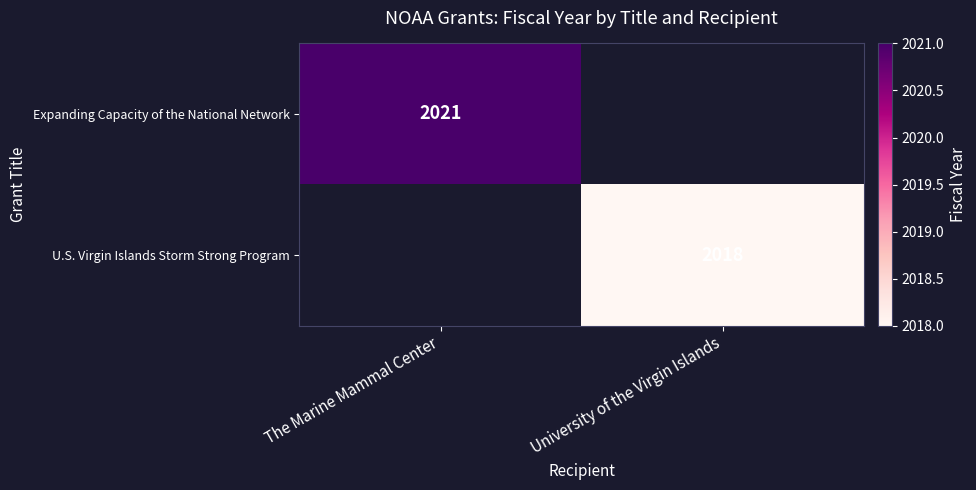

The value of Expanding Capacity of the National Network at The Marine Mammal Center is 3237. True or false?

False